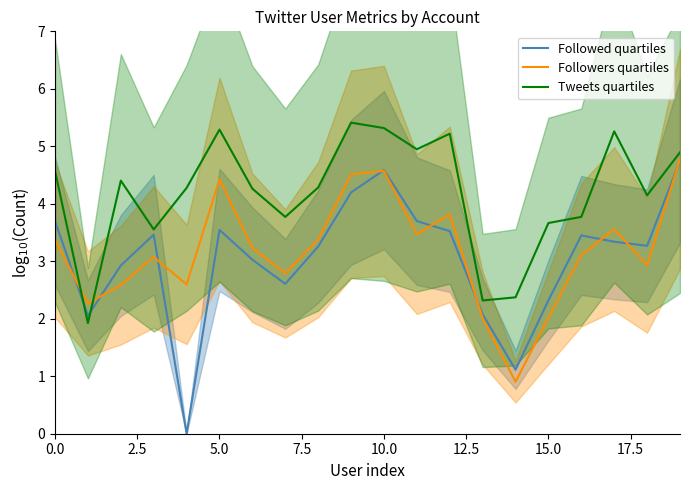

Is it true that Followed quartiles equals 5.9 at 0.0?

False